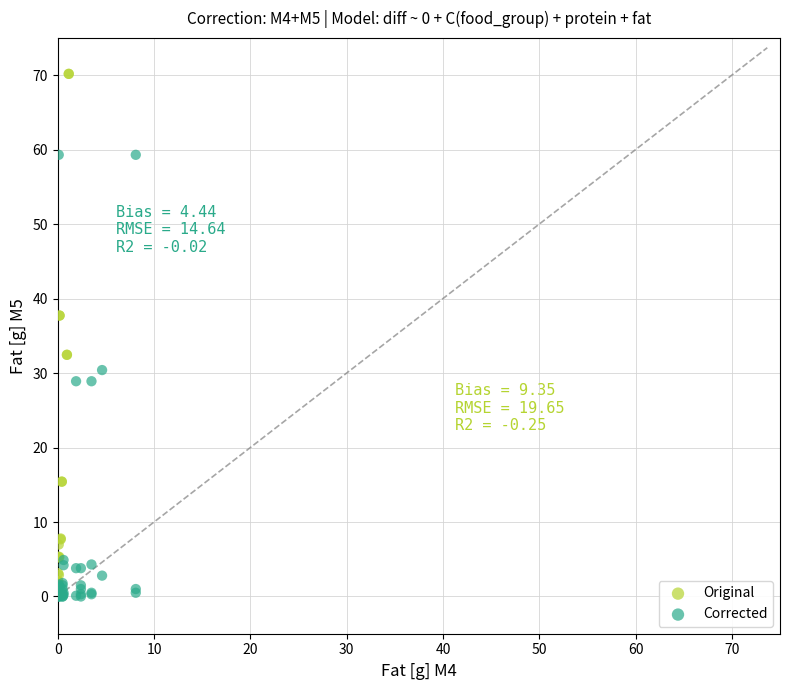

Which series has the widest spread of Y values?

Original